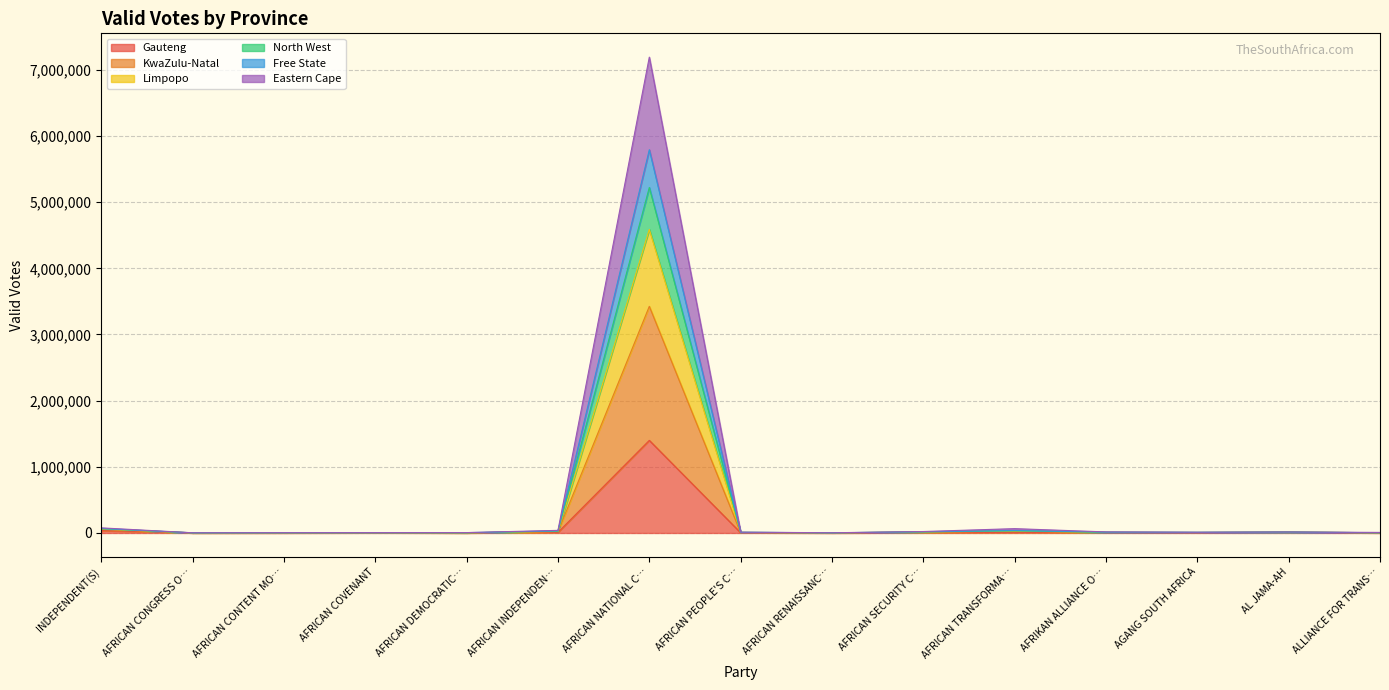

What are all the series names shown in the legend?

Gauteng, KwaZulu-Natal, Limpopo, North West, Free State, Eastern Cape